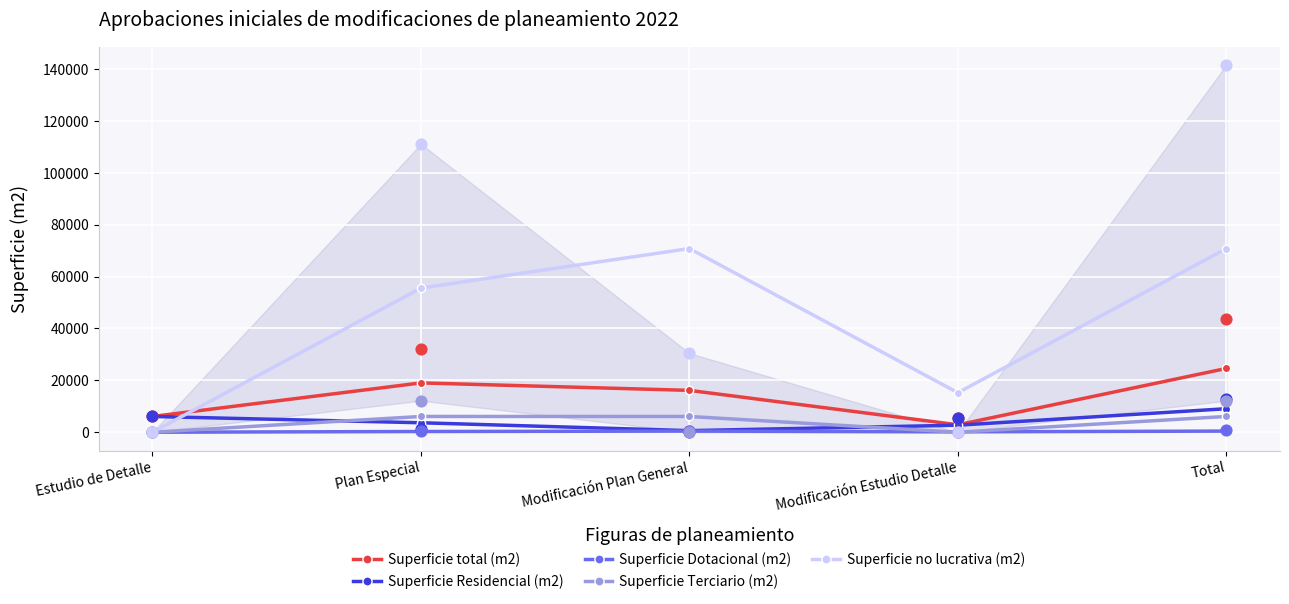

What are all the series names shown in the legend?

Superficie total (m2), Superficie Residencial (m2), Superficie Dotacional (m2), Superficie Terciario (m2), Superficie no lucrativa (m2)